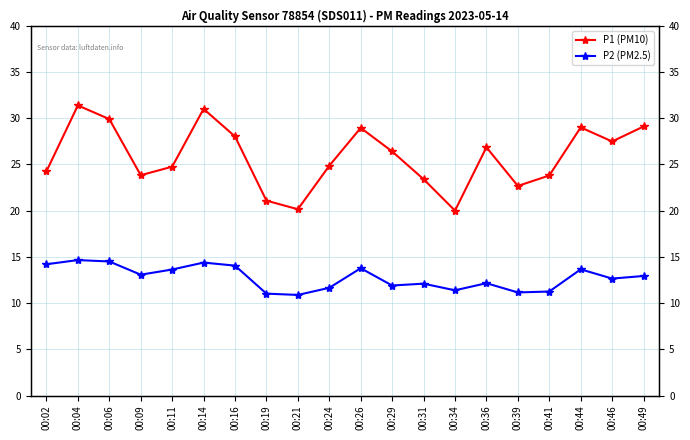

The value of P1 (PM10) at 00:24 is 32.6. True or false?

False